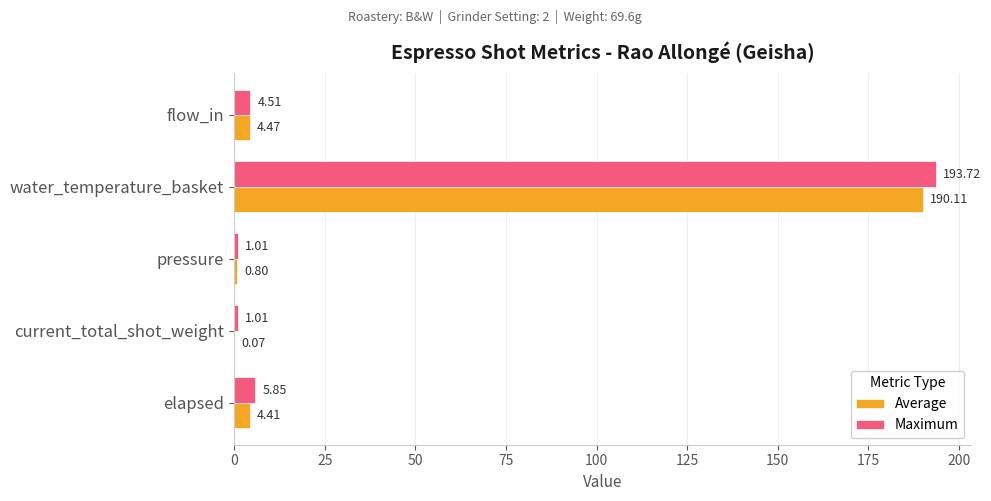

Which category has the highest value in the Maximum series?

water_temperature_basket